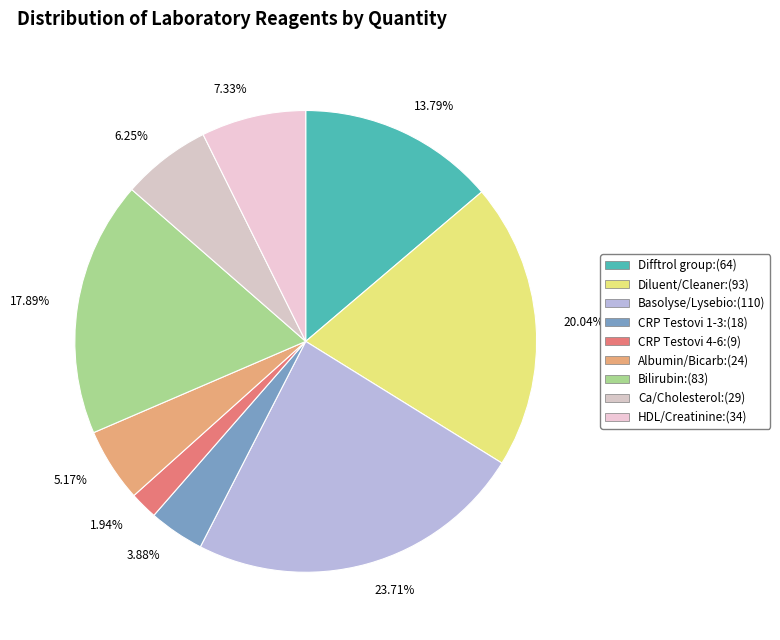

How many slices are in this pie chart?

9